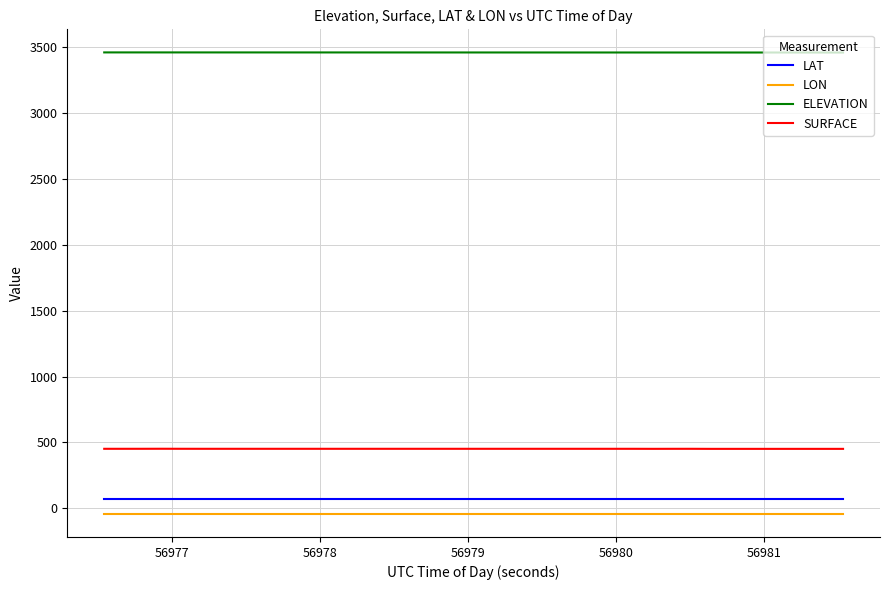

What is the maximum value shown in the chart?

3459.0